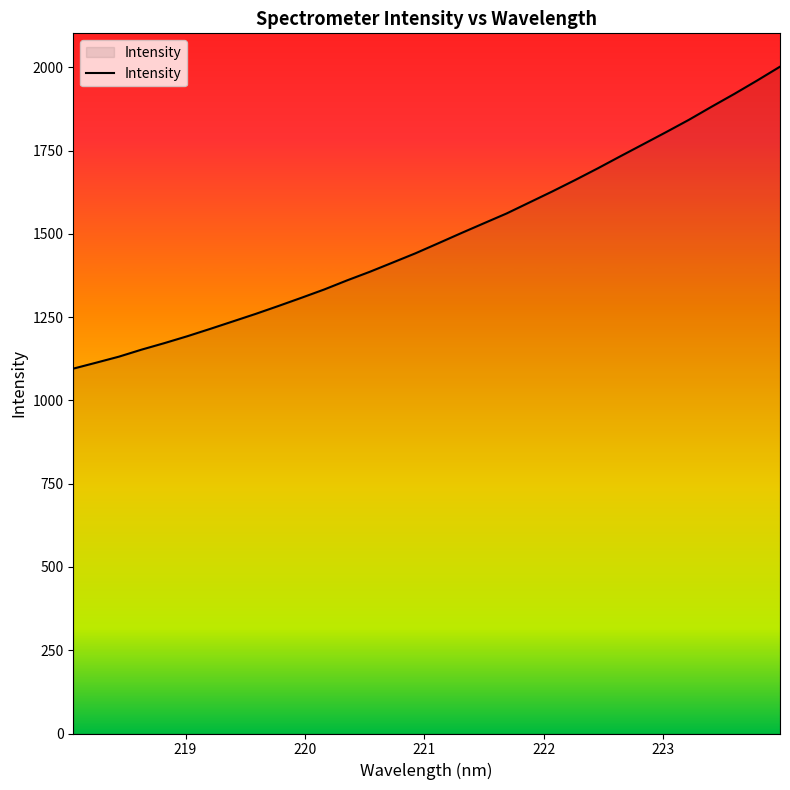

What is the difference between the maximum and minimum values?

906.6